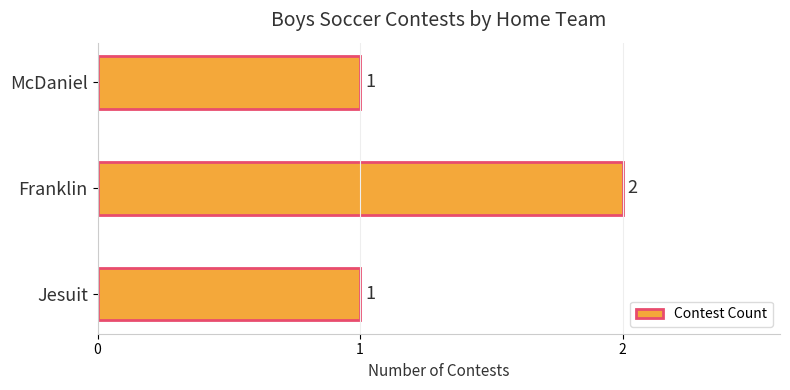

Reading bottom to top, list all the values displayed in this chart.

1	2	1